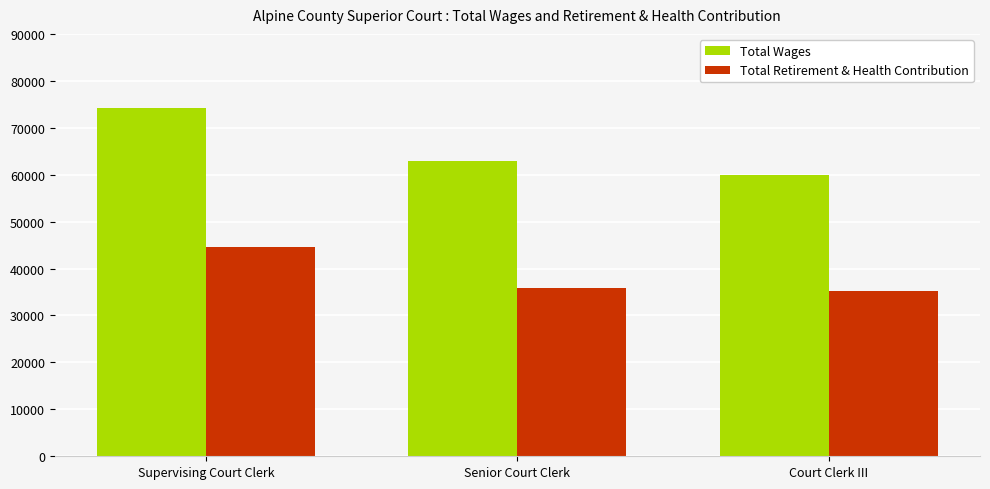

What is the average value of the Total Retirement & Health Contribution series?

38527